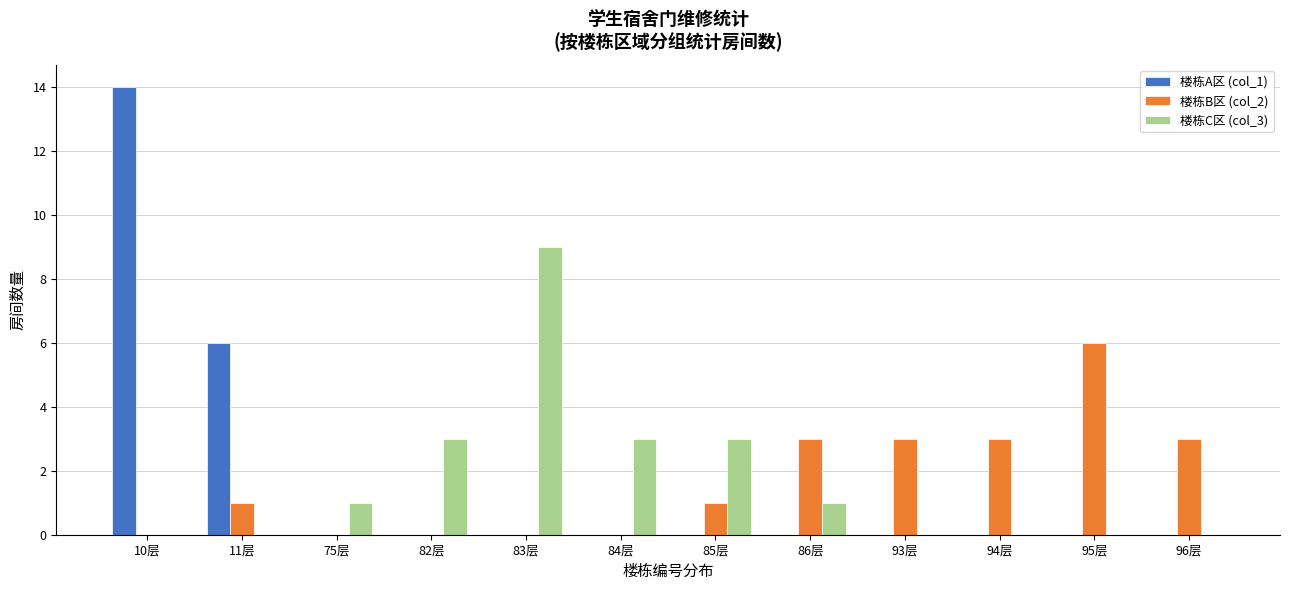

What is the sum of the 楼栋B区 (col_2) values at 84层 and 96层?

3